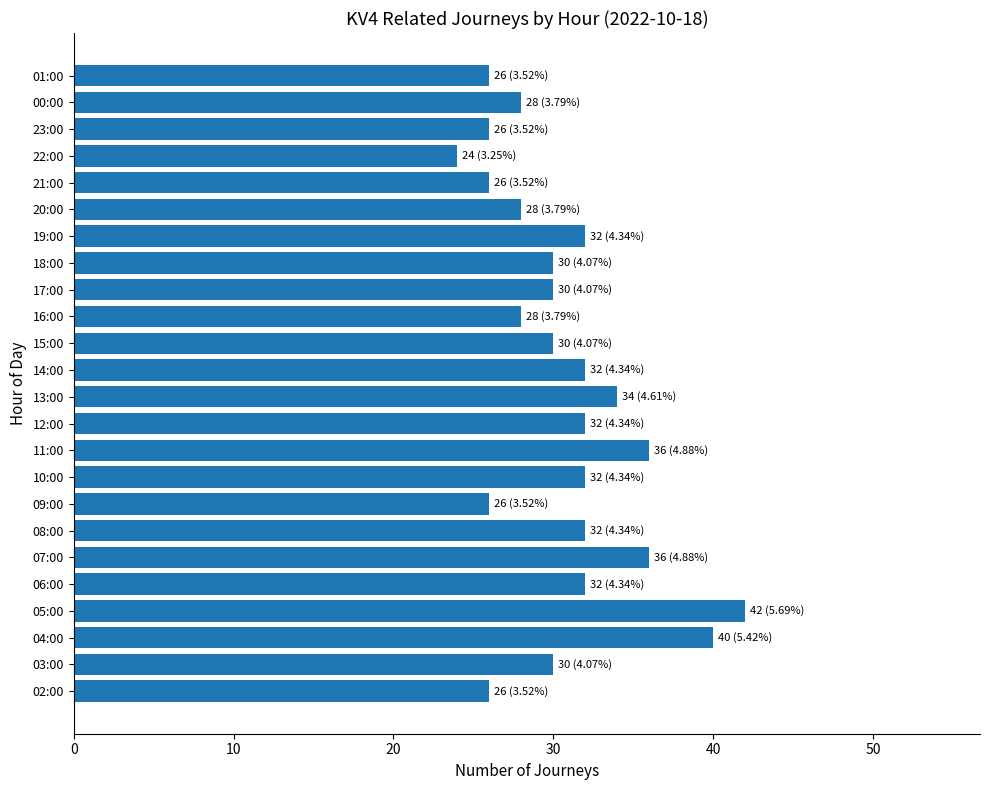

Read the value at 01:00.

26